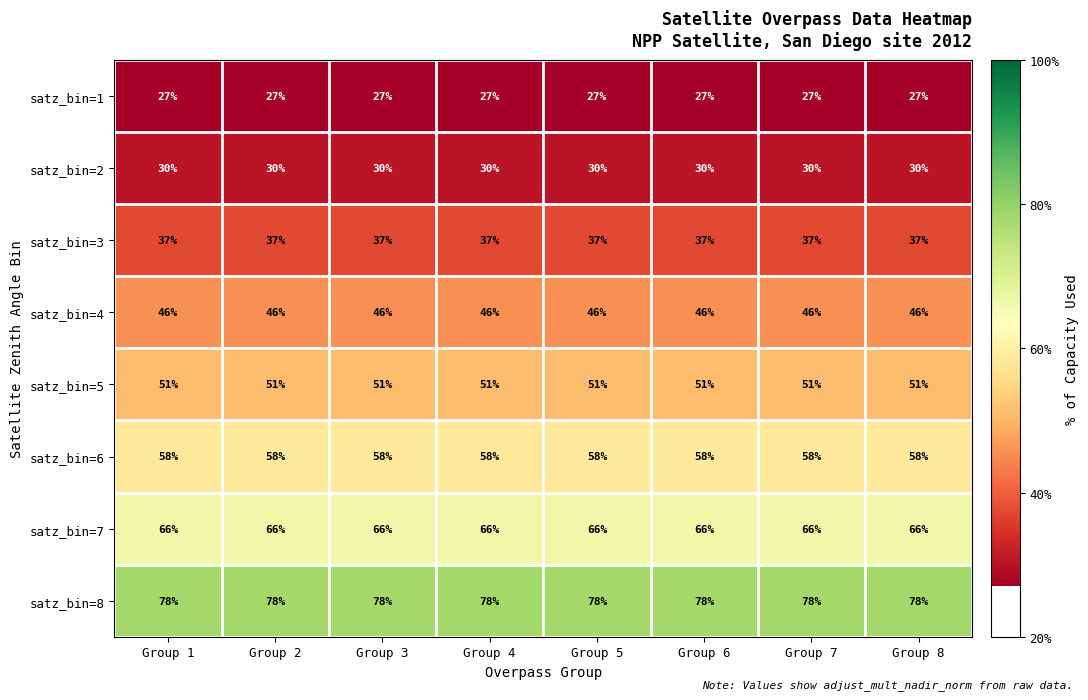

What is the spread (max minus min) of values at Group 4?

51